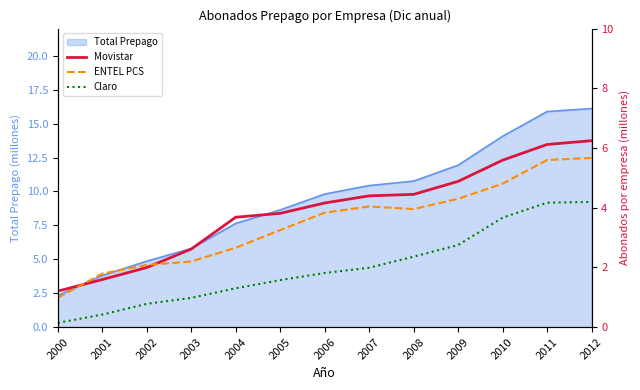

True or false: Total Prepago has a value of 8.6 at 2005.

True